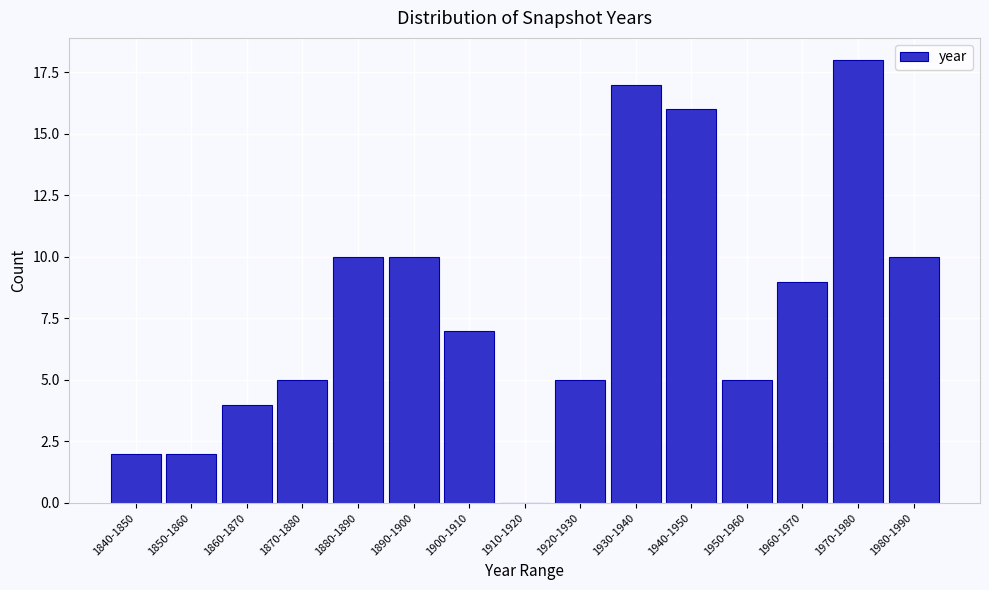

Reading left to right, list all the values displayed in this chart.

1840-1850=2	1850-1860=2	1860-1870=4	1870-1880=5	1880-1890=10	1890-1900=10	1900-1910=7	1910-1920=0	1920-1930=5	1930-1940=17	1940-1950=16	1950-1960=5	1960-1970=9	1970-1980=18	1980-1990=10